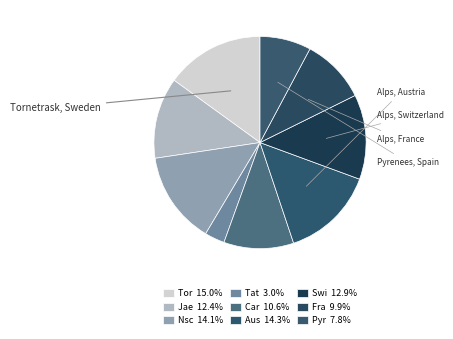

How many slices are in this pie chart?

9